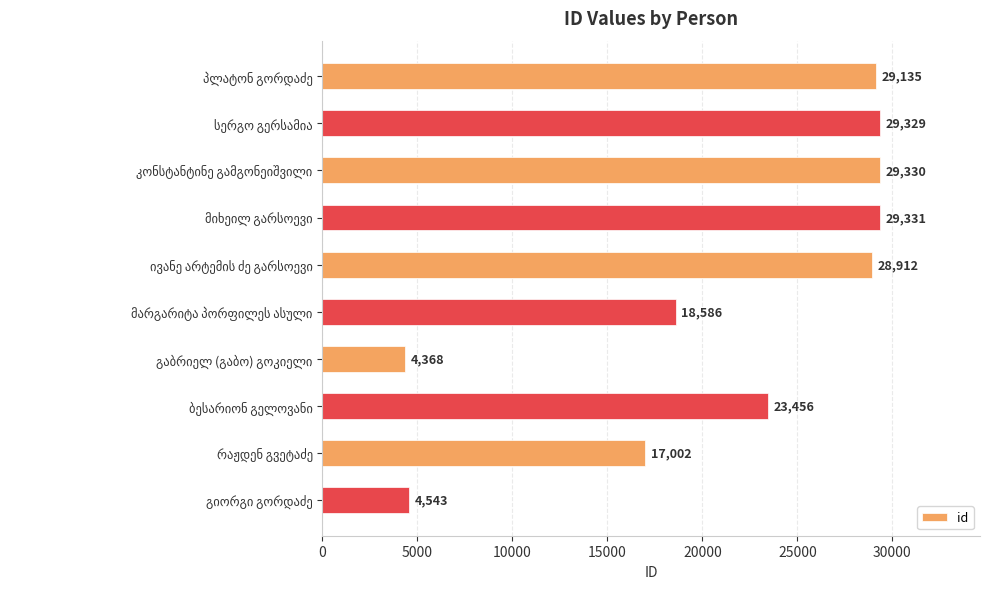

What is the average value?

21399